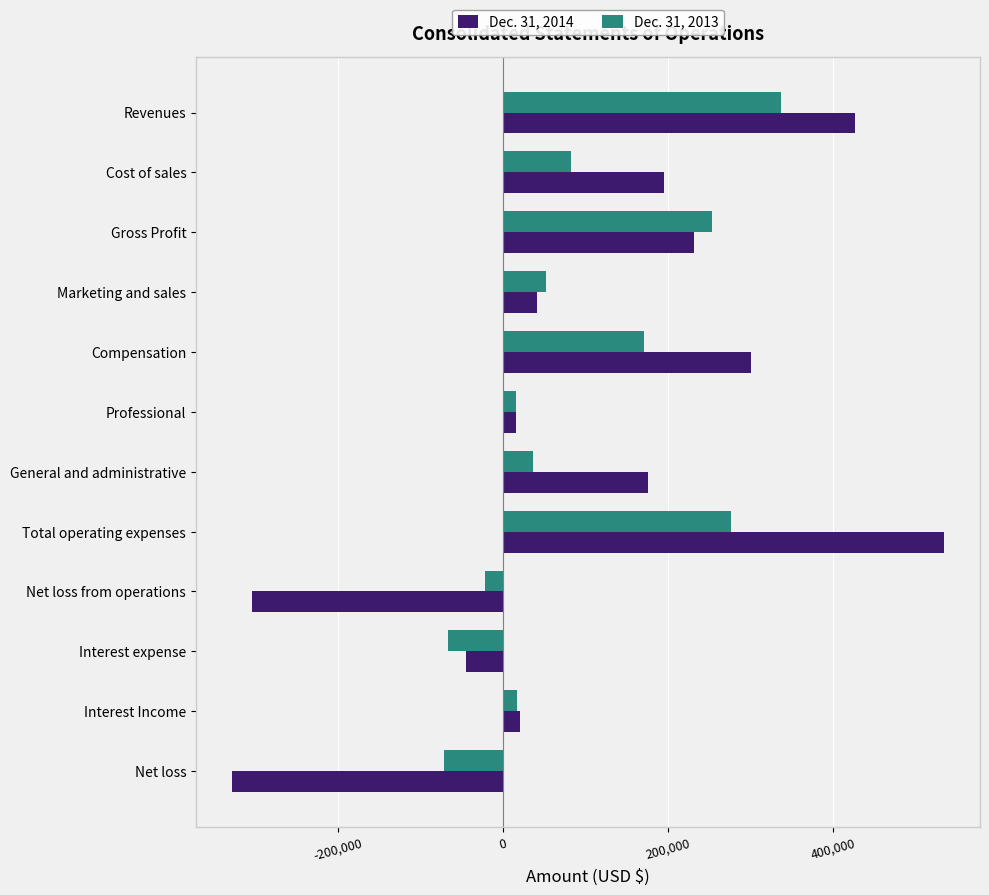

What is the average value of the Dec. 31, 2013 series?

89985